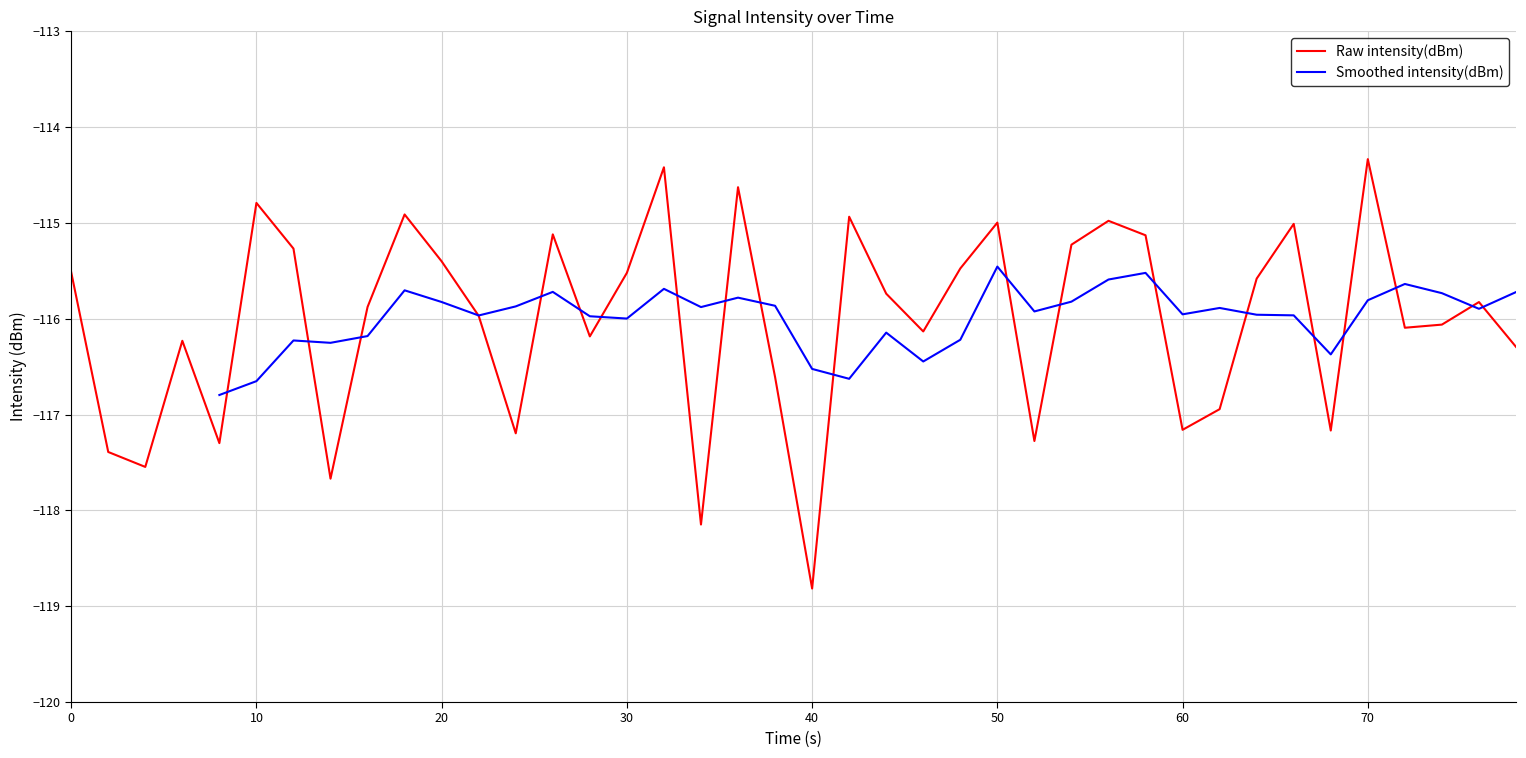

The value of Raw intensity(dBm) at 0 is -115.5. True or false?

True